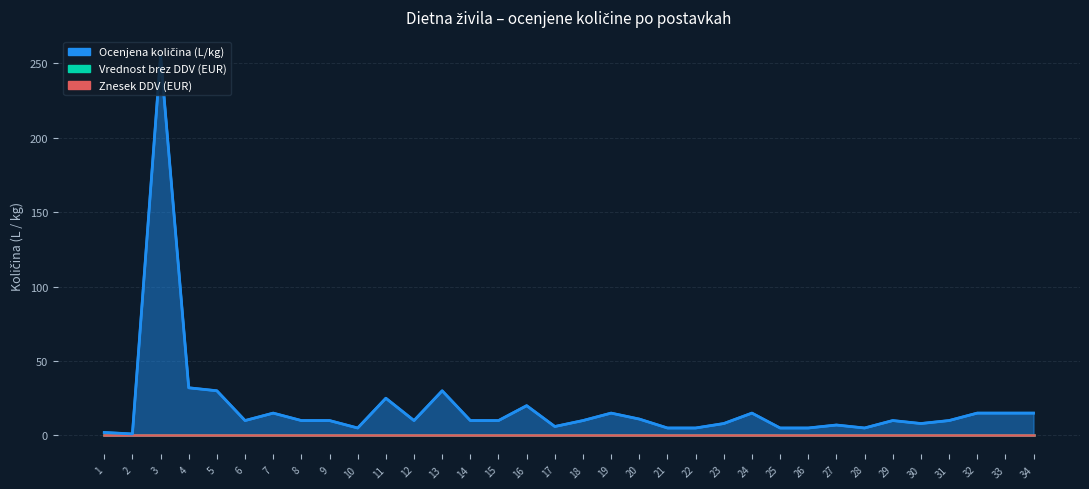

Count the number of data series in this chart.

3